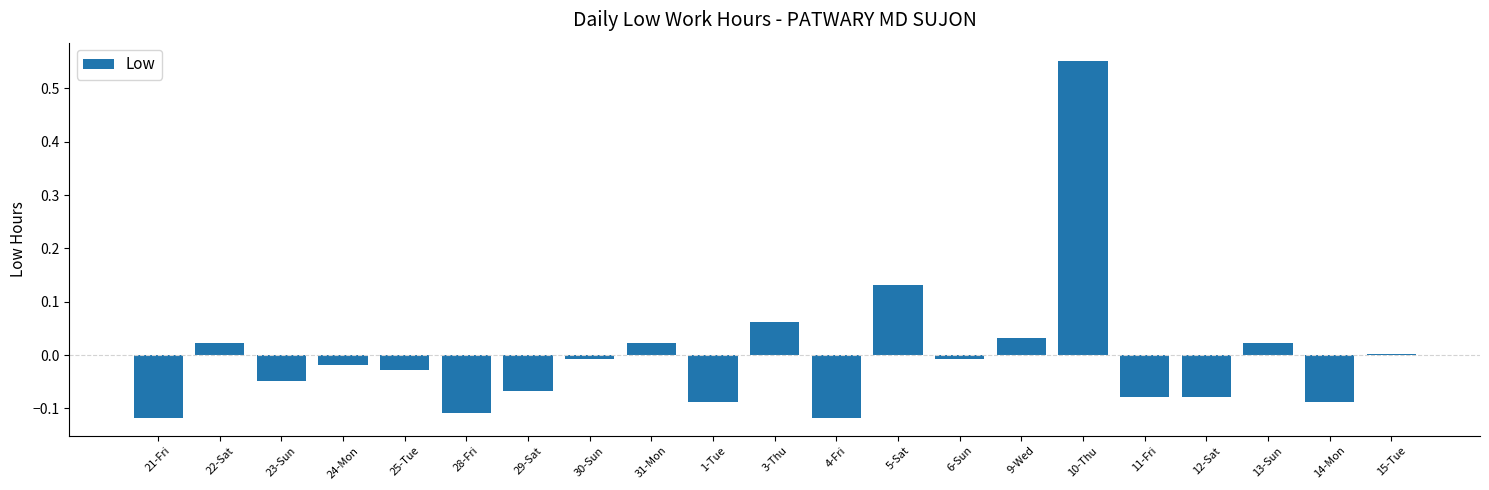

What is the difference between the maximum and minimum values?

0.7